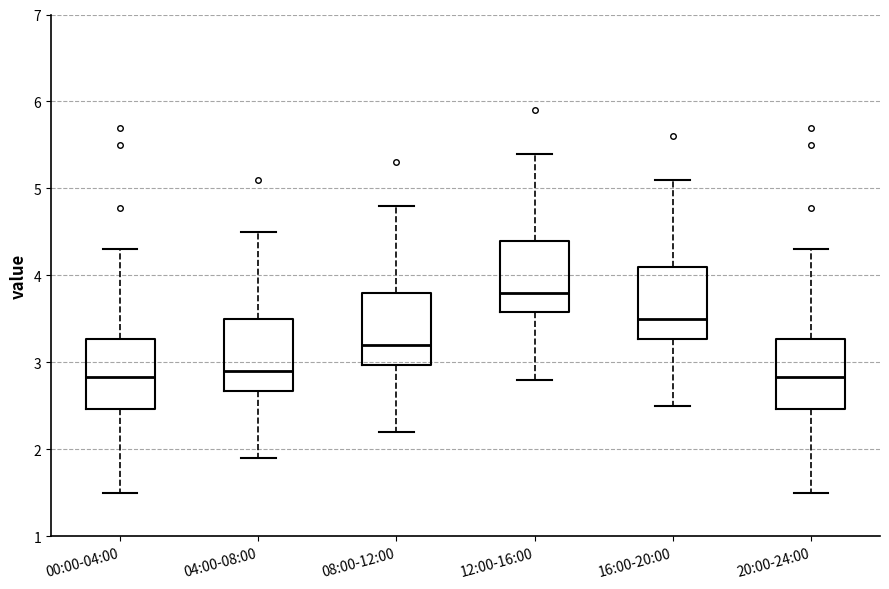

Reading left to right, read every box against the y-axis: the position of its median line, the range the box covers, and the ends of its whiskers. The values are not printed on the chart, so give them approximately, as read against the axis.

00:00-04:00: median 2.8, box 2.5 to 3.3, whiskers 1.5 to 4.3
04:00-08:00: median 2.9, box 2.7 to 3.5, whiskers 1.9 to 4.5
08:00-12:00: median 3.2, box 3.0 to 3.8, whiskers 2.2 to 4.8
12:00-16:00: median 3.8, box 3.6 to 4.4, whiskers 2.8 to 5.4
16:00-20:00: median 3.5, box 3.3 to 4.1, whiskers 2.5 to 5.1
20:00-24:00: median 2.8, box 2.5 to 3.3, whiskers 1.5 to 4.3